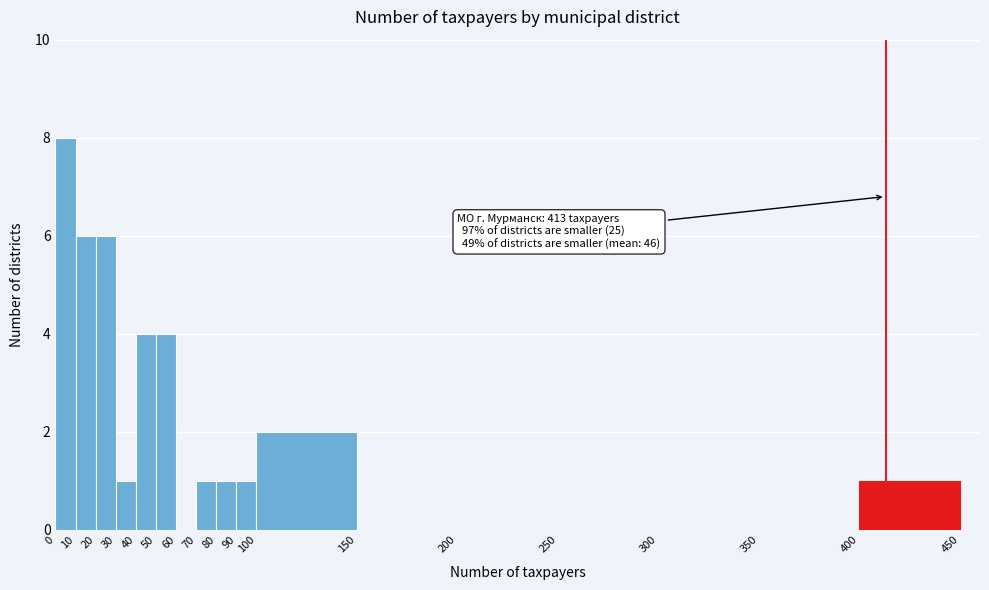

Over which range of the x-axis is the bar tallest?

0 to 10